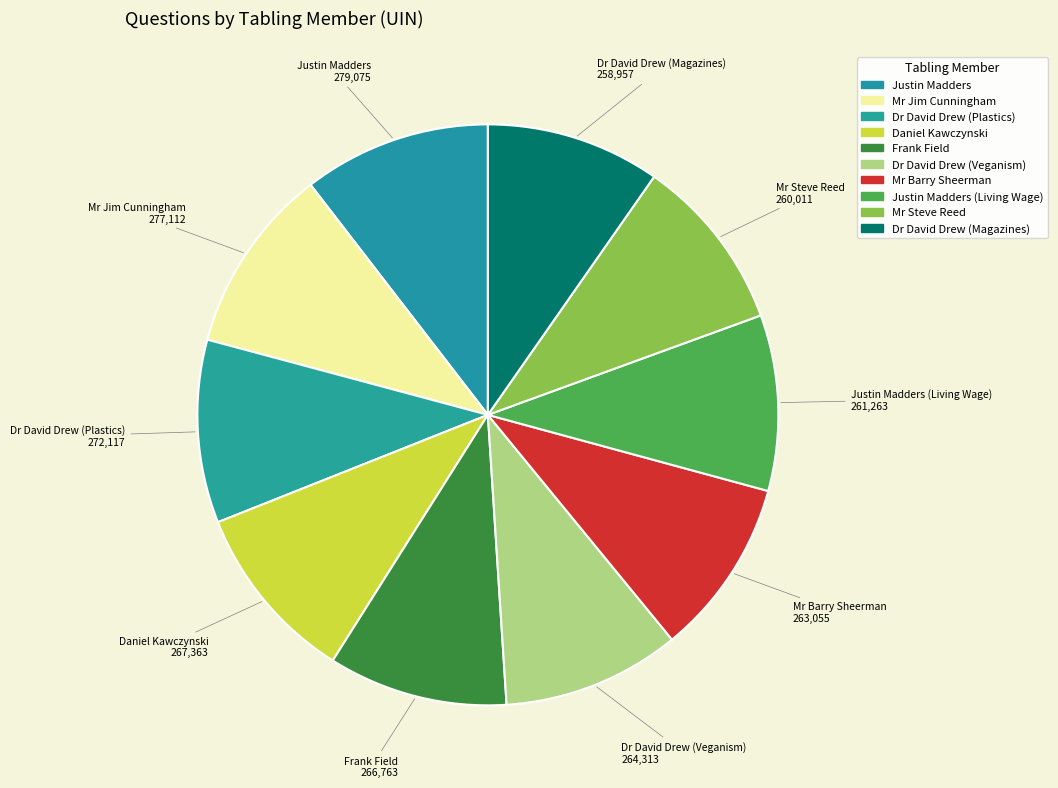

Does any single category account for the majority?

No